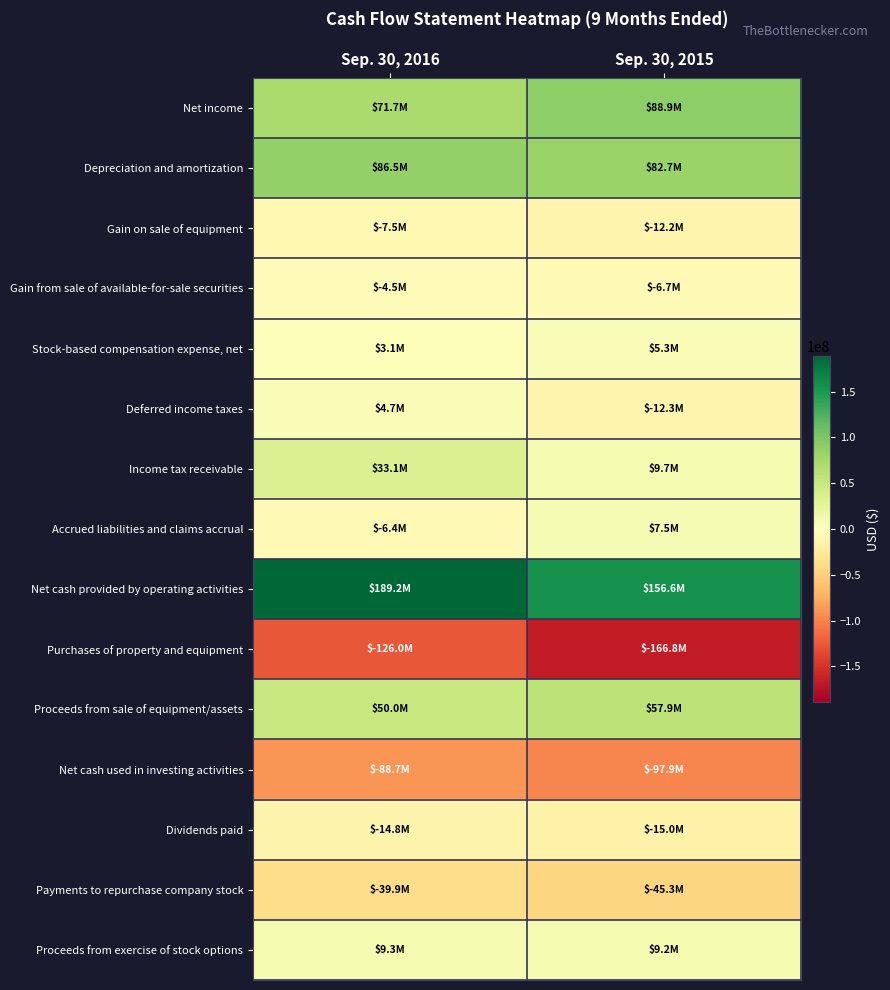

Rank the series at Sep. 30, 2015 from highest to lowest value.

Net cash provided by operating activities, Net income, Depreciation and amortization, Proceeds from sale of equipment/assets, Income tax receivable, Proceeds from exercise of stock options, Accrued liabilities and claims accrual, Stock-based compensation expense, net, Gain from sale of available-for-sale securities, Gain on sale of equipment, Deferred income taxes, Dividends paid, Payments to repurchase company stock, Net cash used in investing activities, Purchases of property and equipment